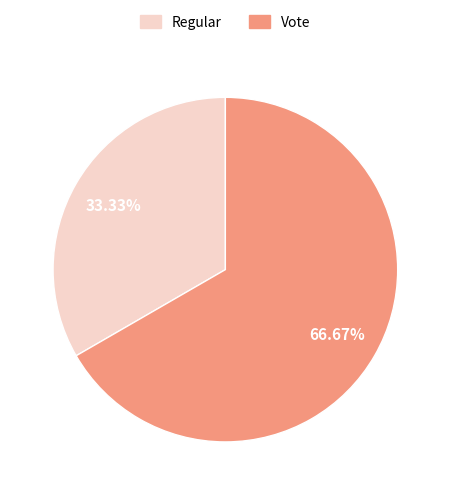

To the nearest percent, what is the difference between the largest and smallest slice percentages?

33%